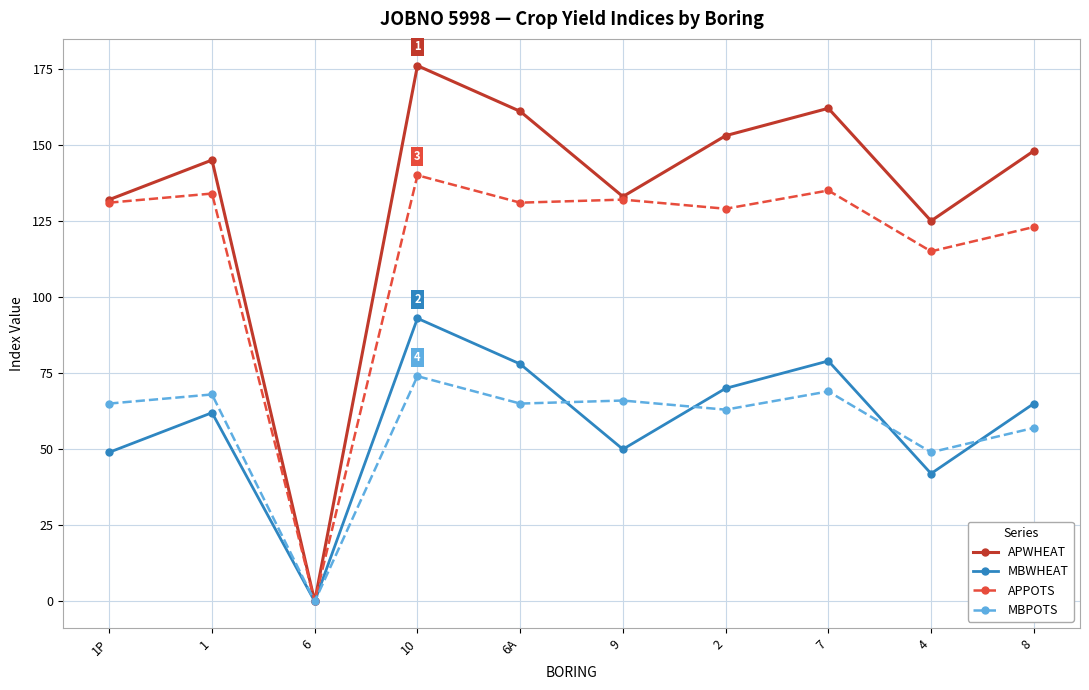

True or false: APPOTS has more than 1 interior local peaks.

True